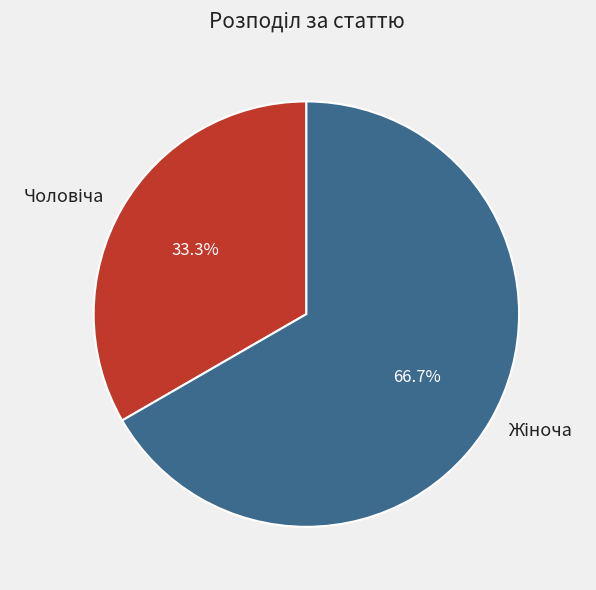

Does any single category account for the majority?

Yes